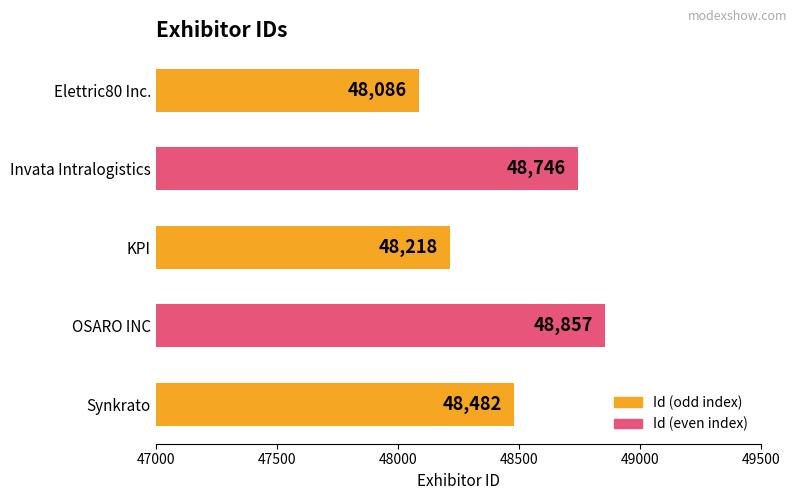

What is the label of the 5th bar from the bottom?

Elettric80 Inc.